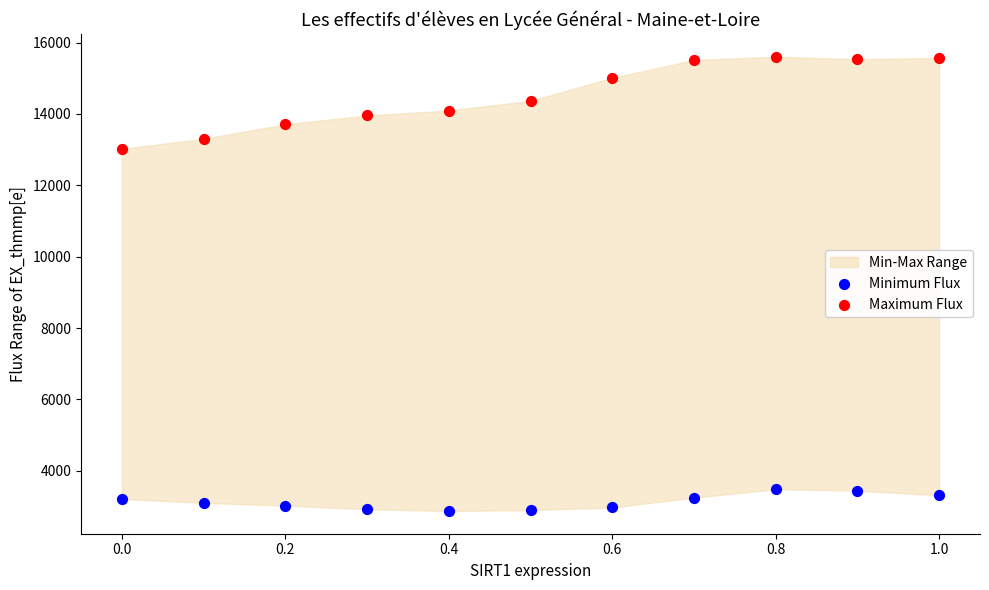

Which series reaches the minimum Y coordinate?

Minimum Flux